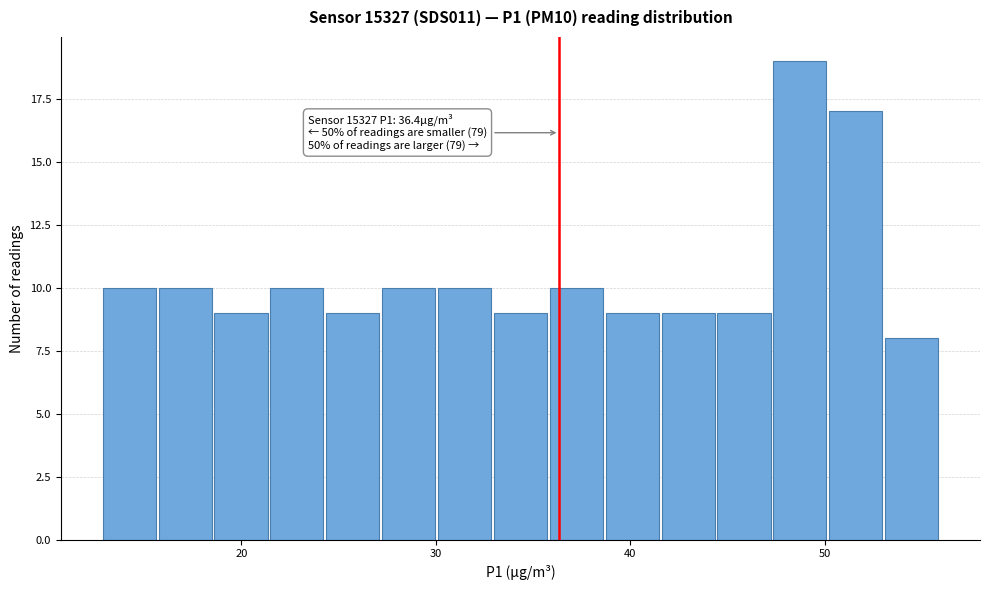

Read against the x-axis, roughly where is the centre of the tallest bar?

49